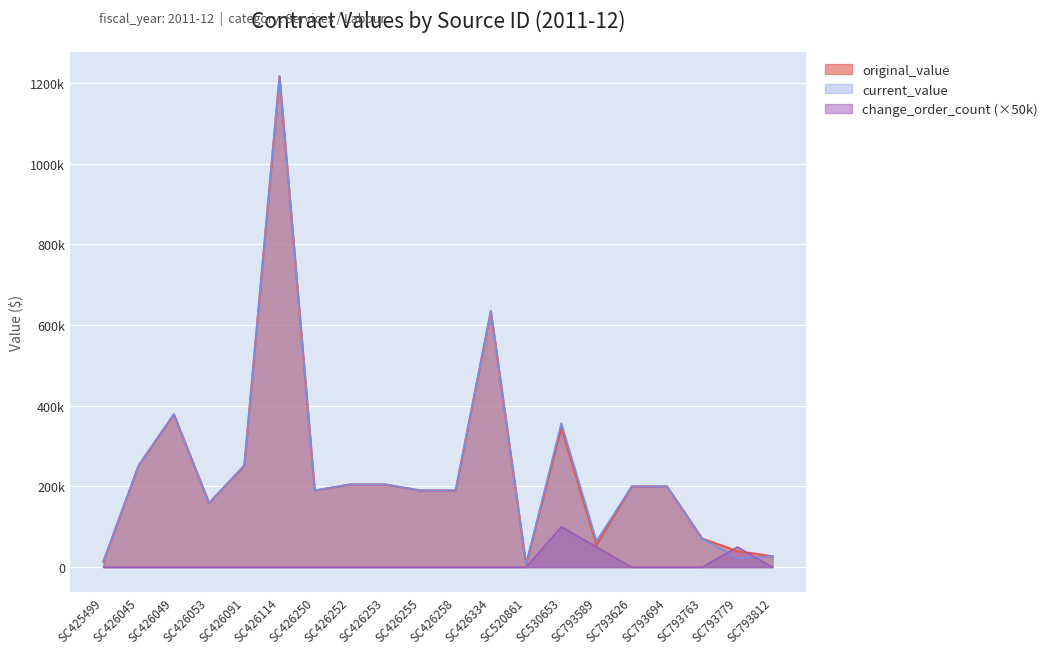

Where does the current_value series first go above 200000?

SC426045